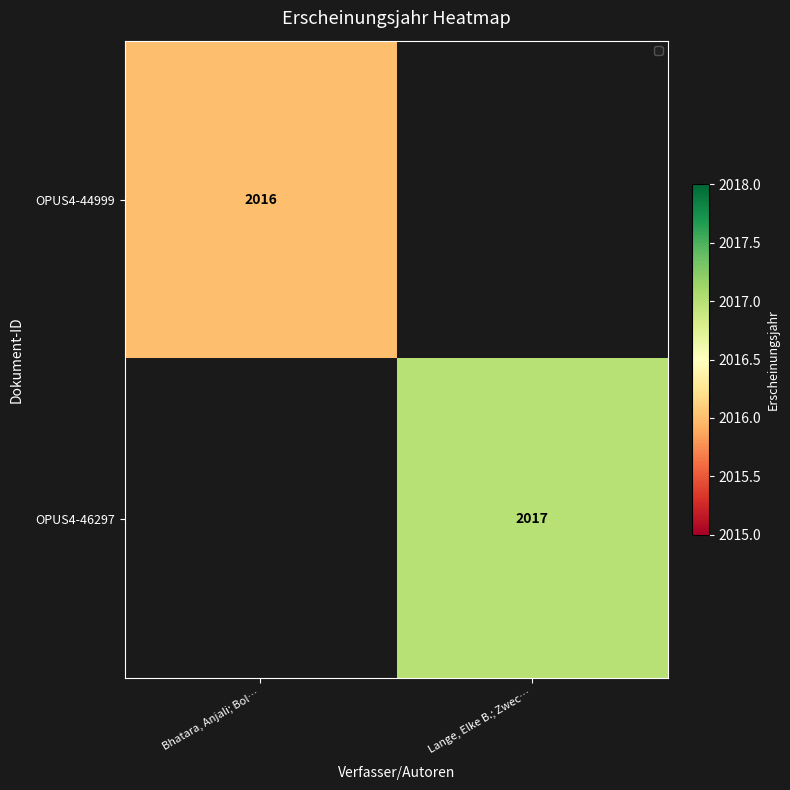

Is it true that OPUS4-44999 equals 2016 at Bhatara, Anjali; Bol…?

True